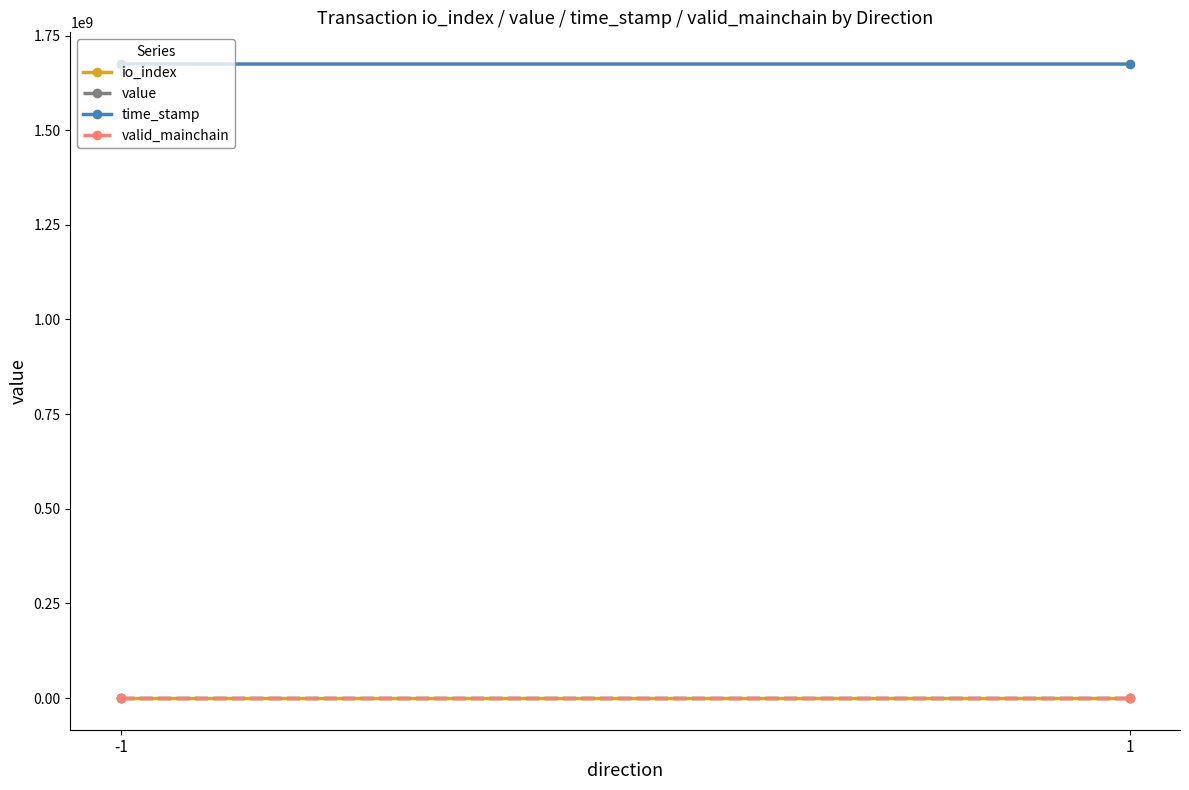

At which label does time_stamp reach its peak?

-1